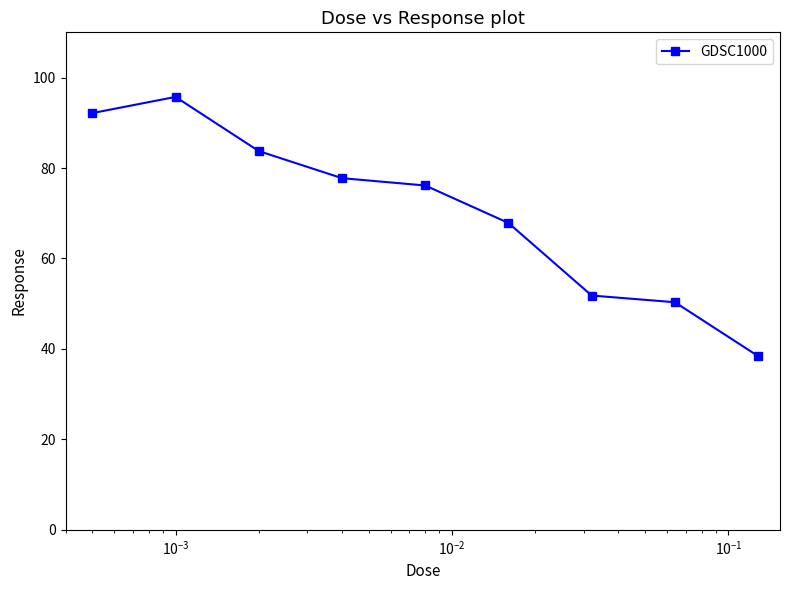

What is the minimum value shown in the chart?

38.4